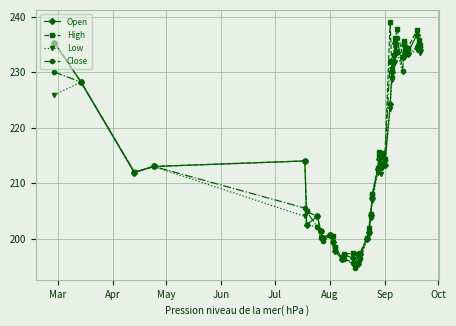

What is the value of the High point at the 11th from the left?

200.5